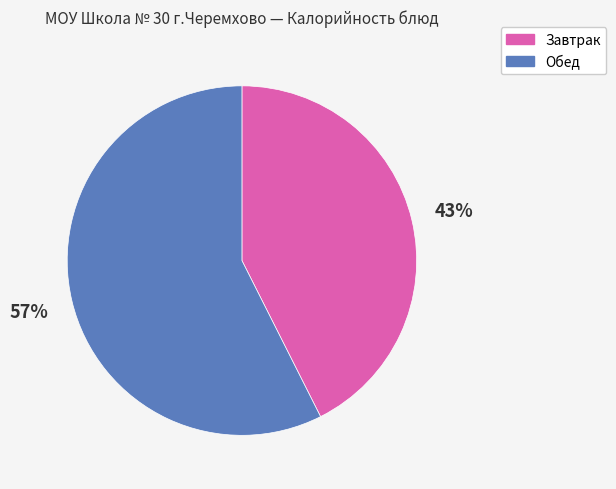

Count the number of slices in the pie.

2